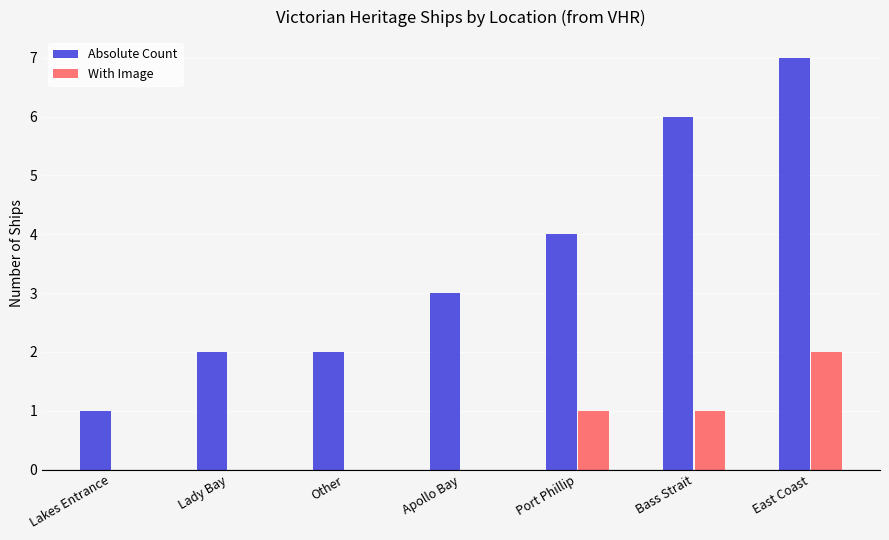

Which category has the highest value across all series?

East Coast